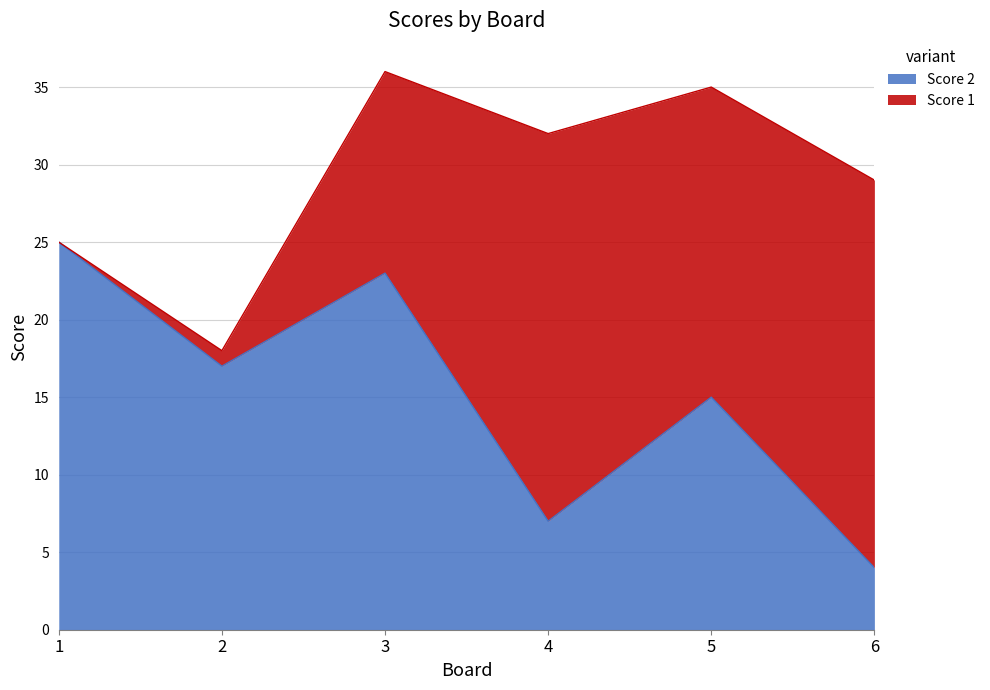

How many categories are shown in the chart?

6